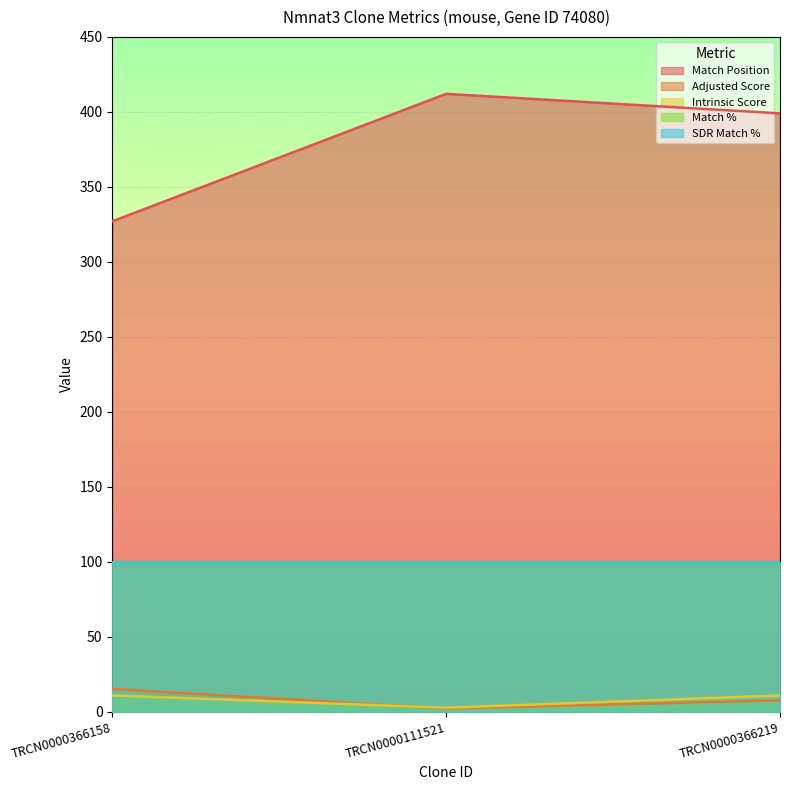

How many lines are shown in the chart?

5